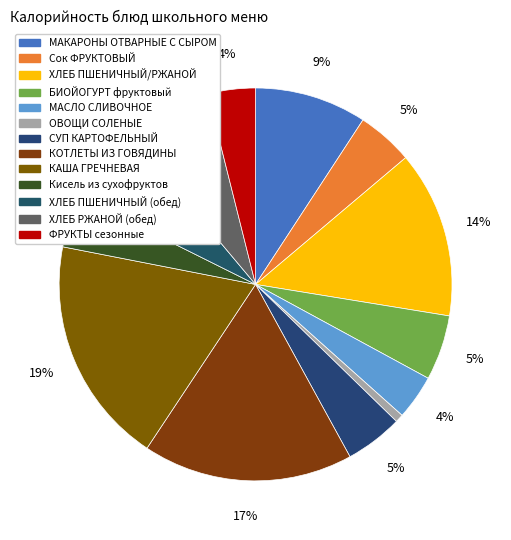

To the nearest percent, what percentage of the pie is СУП КАРТОФЕЛЬНЫЙ?

5%